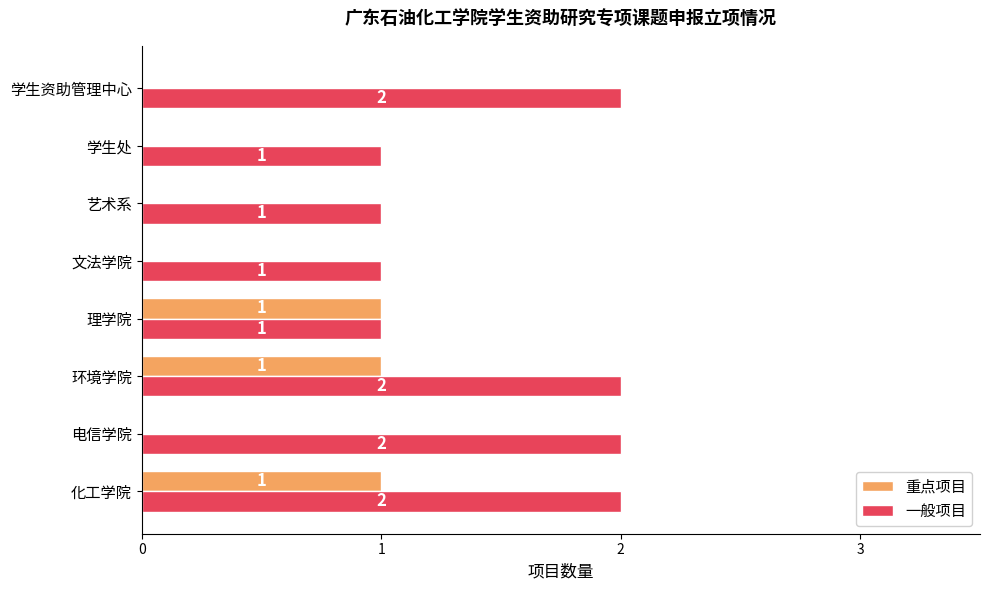

Which series has the largest total across all categories?

一般项目